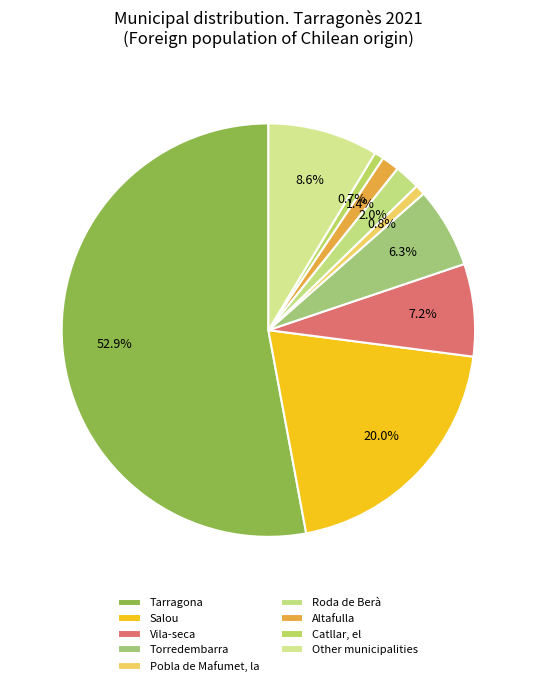

Is it true that Other municipalities is 9% of the pie?

True